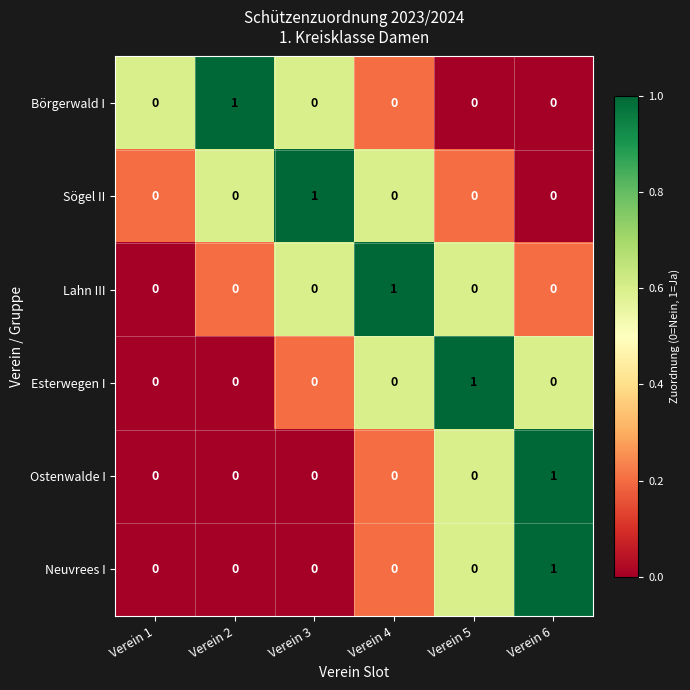

At which category is the sum across all series the highest?

Verein 6